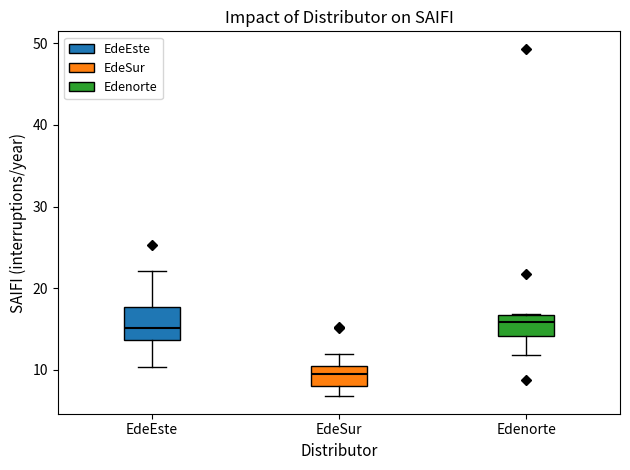

Comparing the boxes themselves (not the whiskers), which one is the tallest?

EdeEste